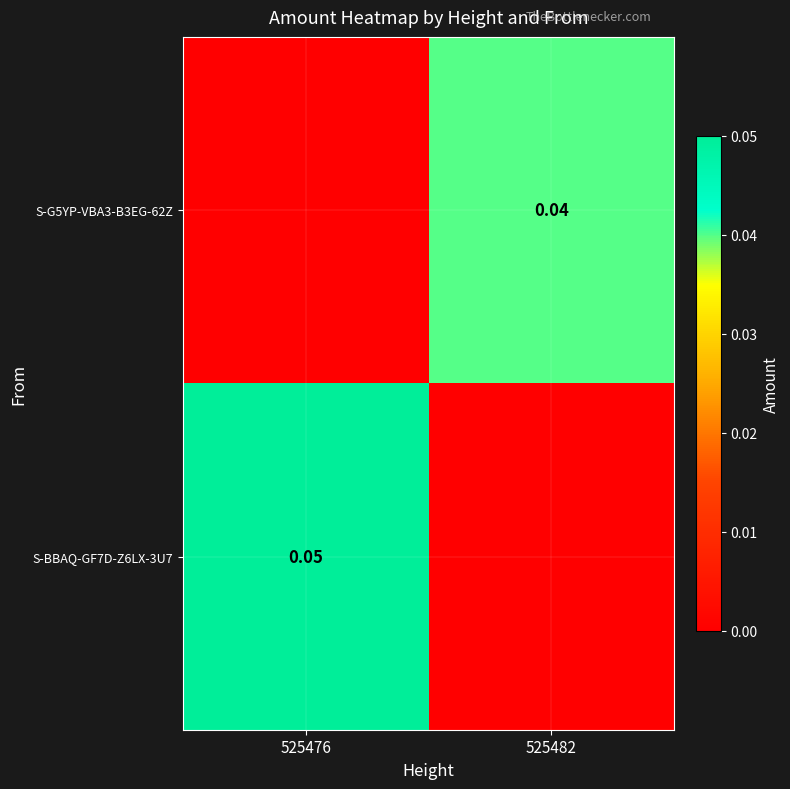

Where is S-BBAQ-GF7D-Z6LX-3U7 nearest to the value 0?

525482